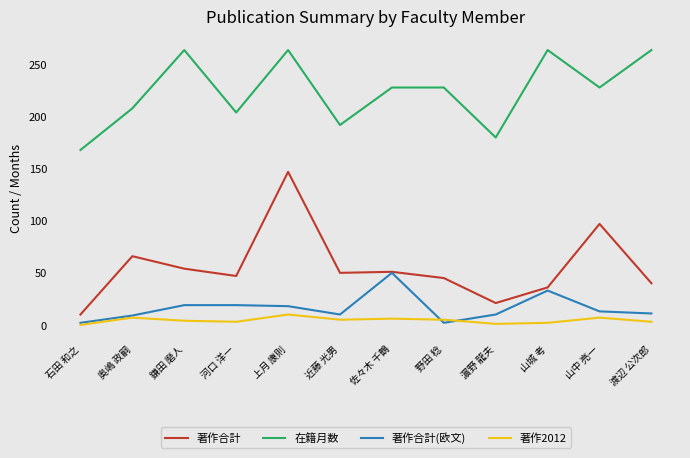

In 著作合計, how many points are higher than both neighbors (excluding endpoints)?

4